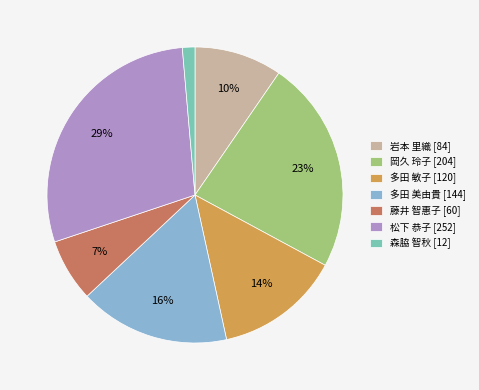

What is the smallest slice in the pie chart?

森脇 智秋